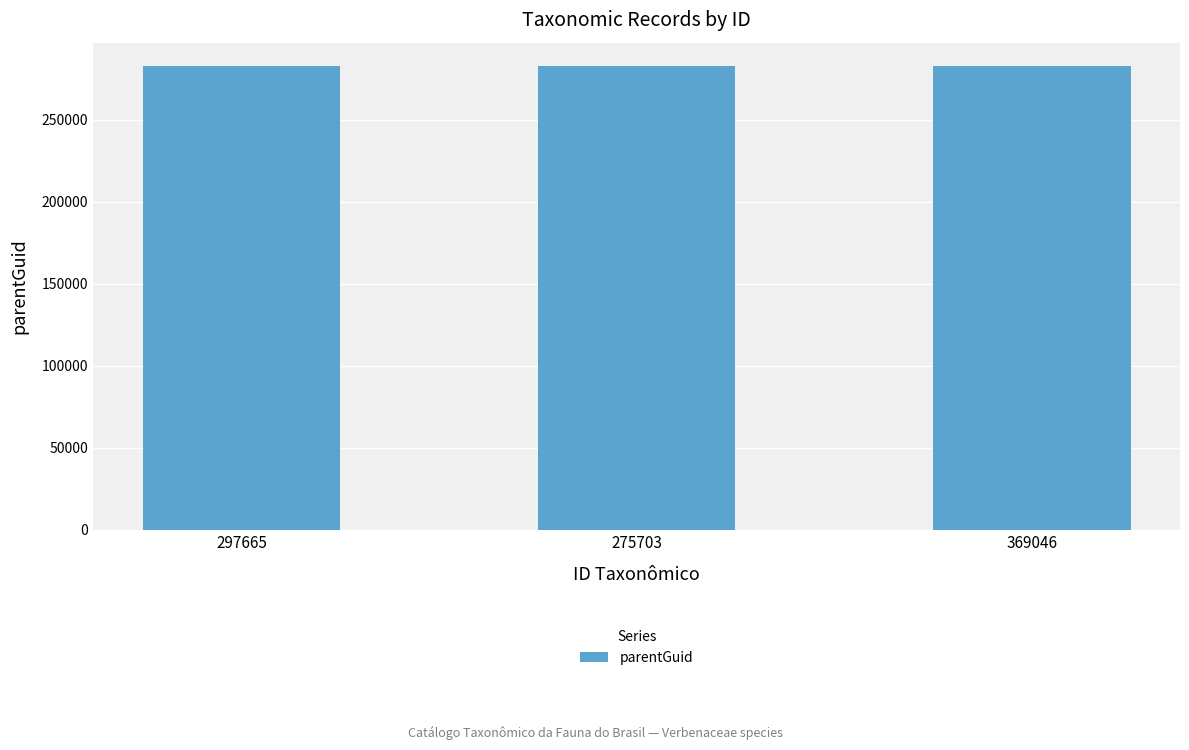

True or false: the data shows 105502 at 275703.

False